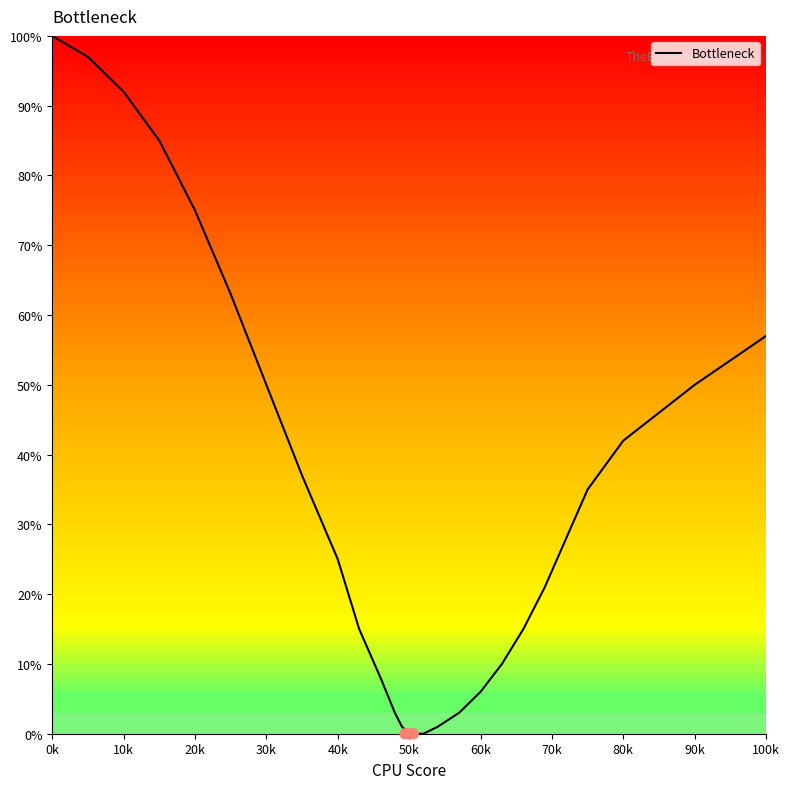

What is the difference between the maximum and minimum values?

100